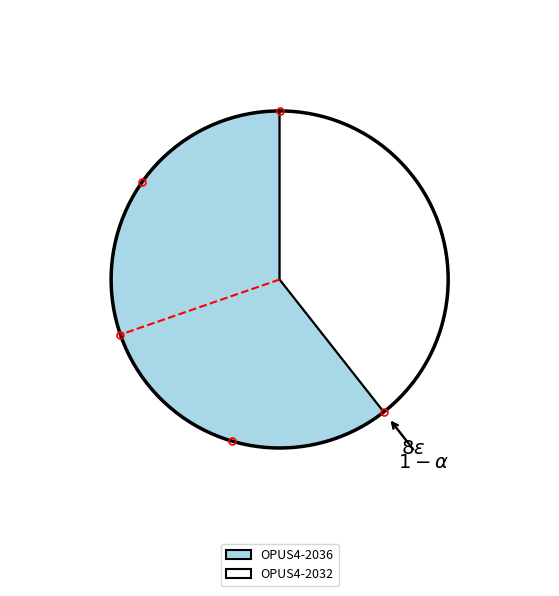

The OPUS4-2032 slice represents 39% of the pie. True or false?

True